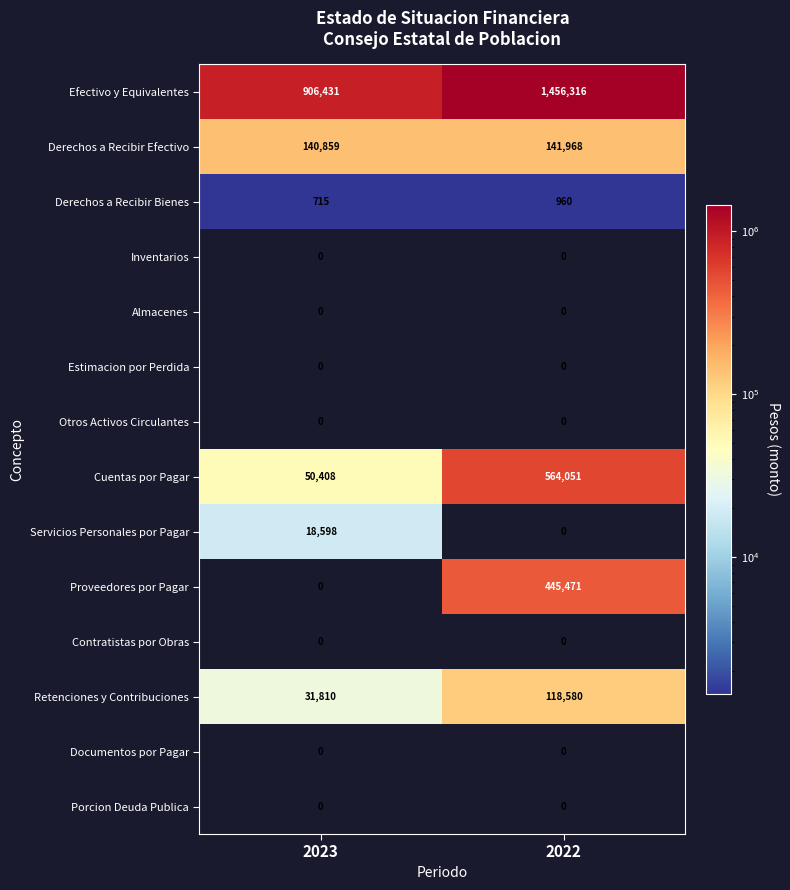

Between 2023 and 2022, which series saw the biggest shift?

Efectivo y Equivalentes